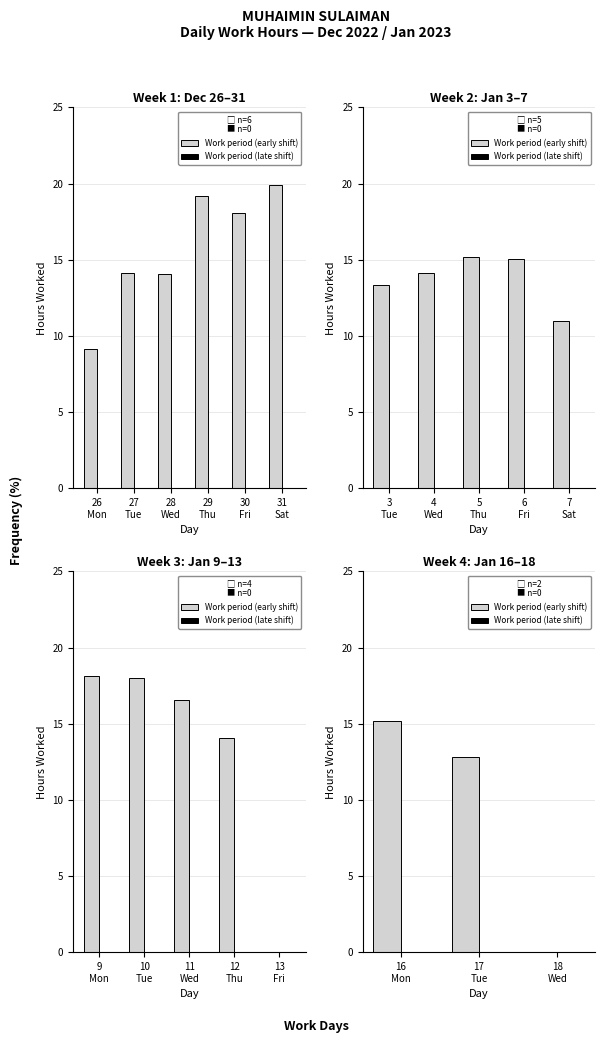

How many categories are shown in the chart?

3